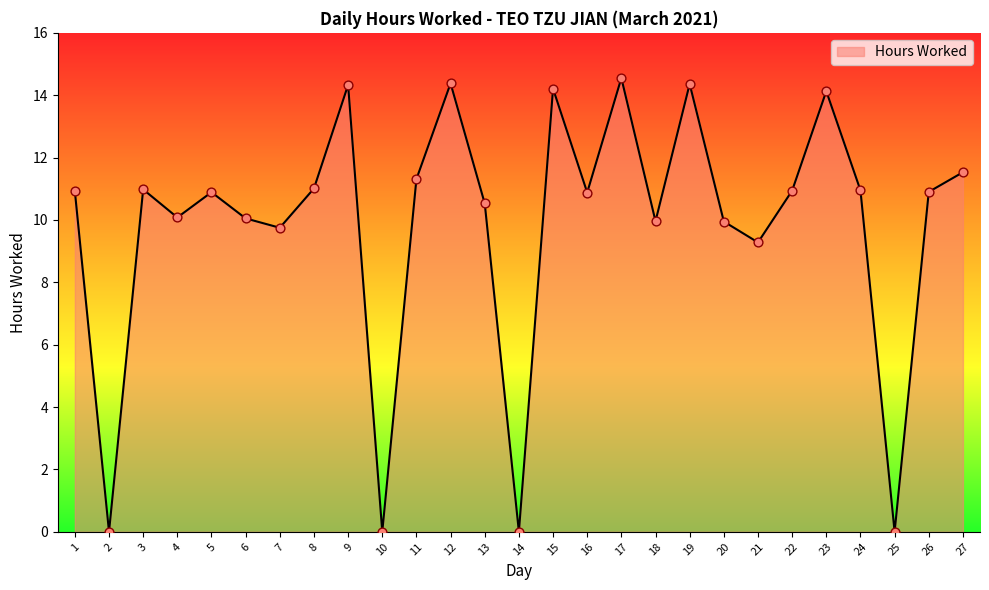

What is the ratio of the value at 7 to the value at 13?

0.9